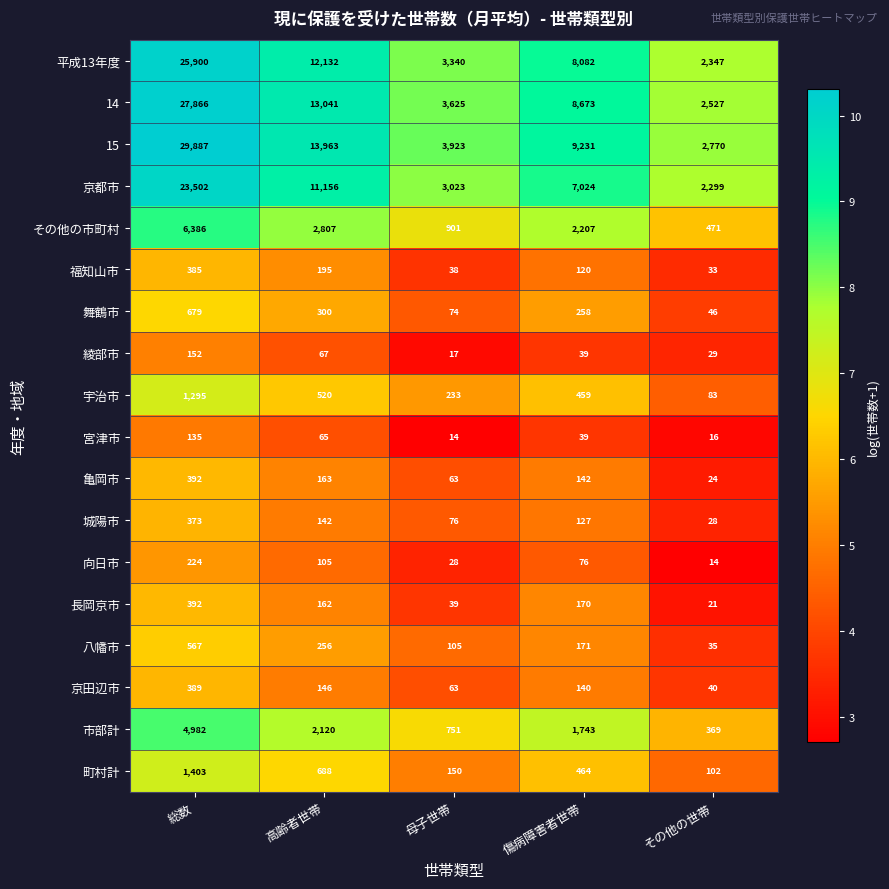

Is it true that 福知山市 equals 202 at 総数?

False